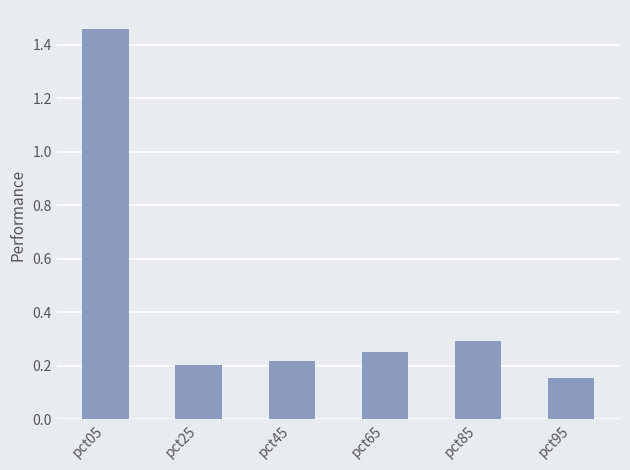

At which category does the chart reach its peak across all series?

pct05